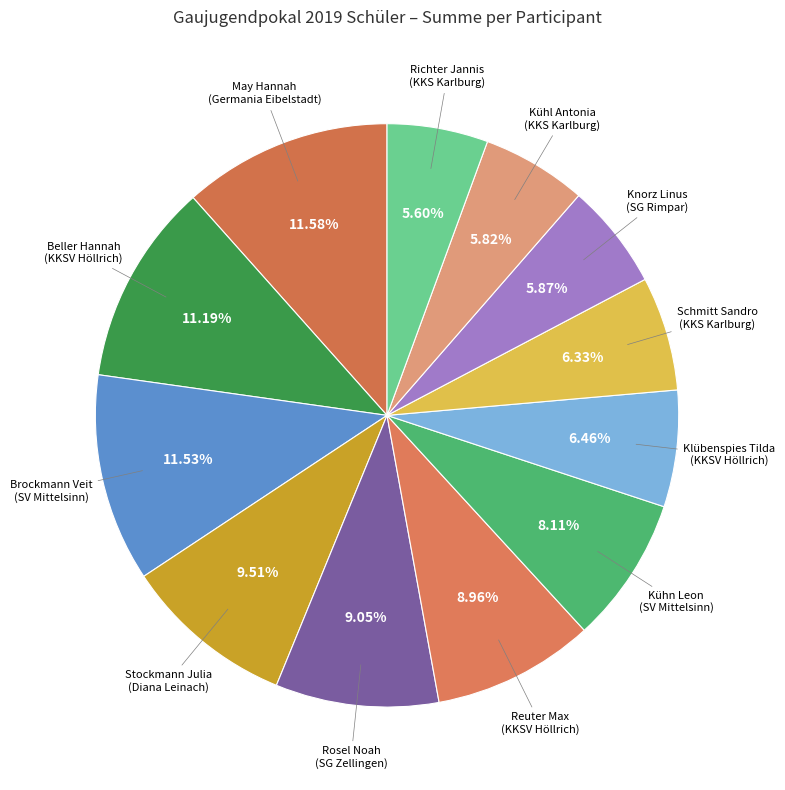

Approximately how many times larger is the value at Kühn Leon (SV Mittelsinn) compared to Rosel Noah (SG Zellingen)?

0.9